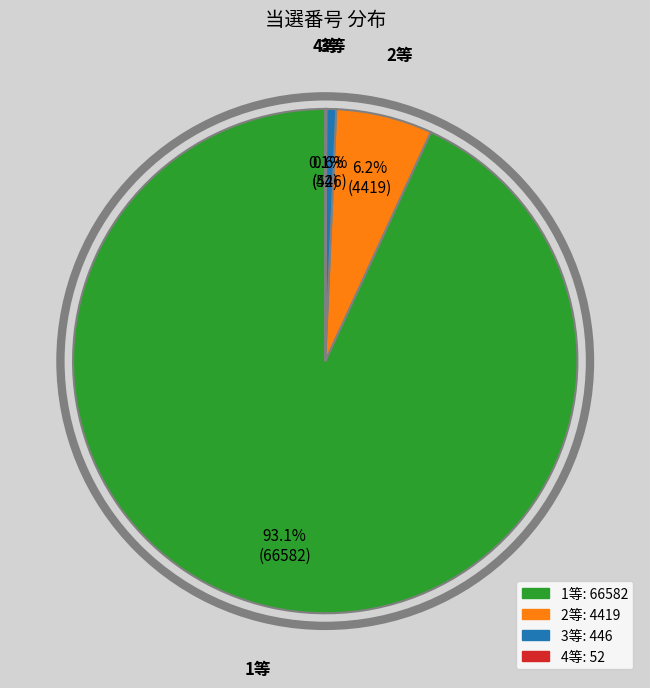

To the nearest percent, what portion does 3等 represent?

1%